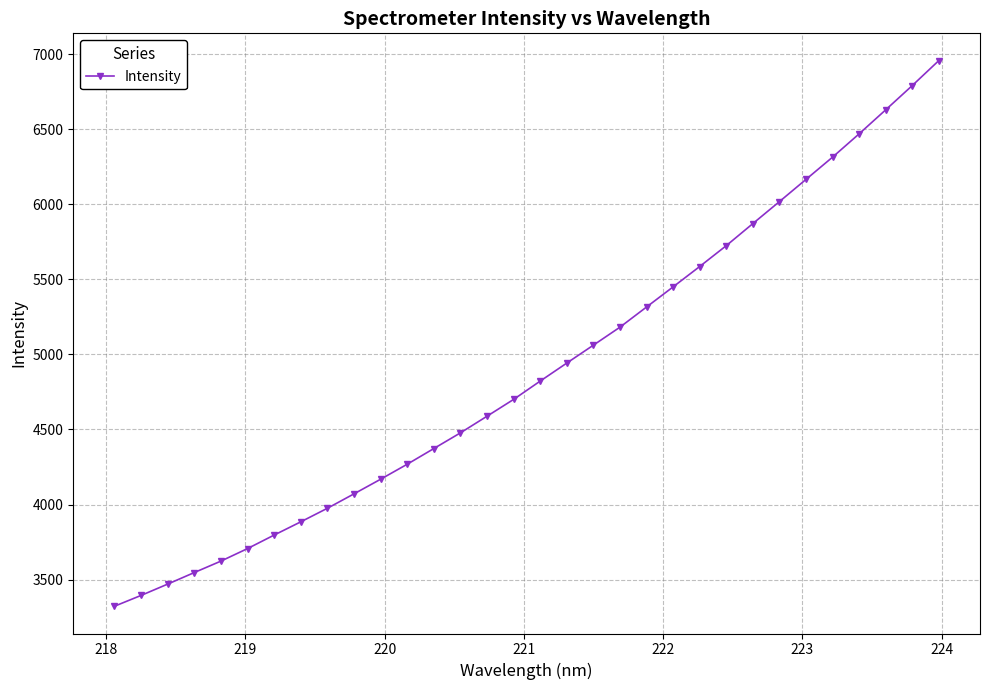

What is the maximum value shown in the chart?

6956.1